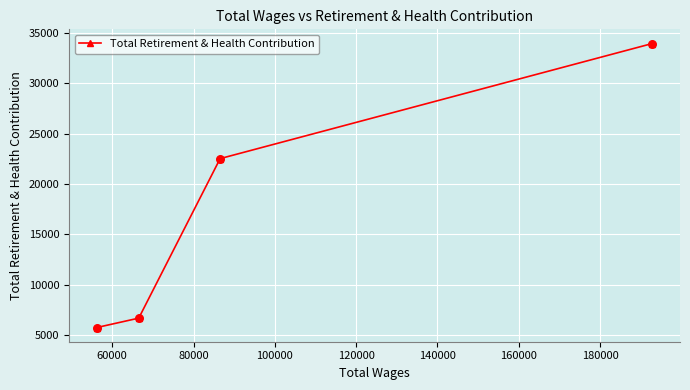

What is the value of the 4th point from the left?

33937